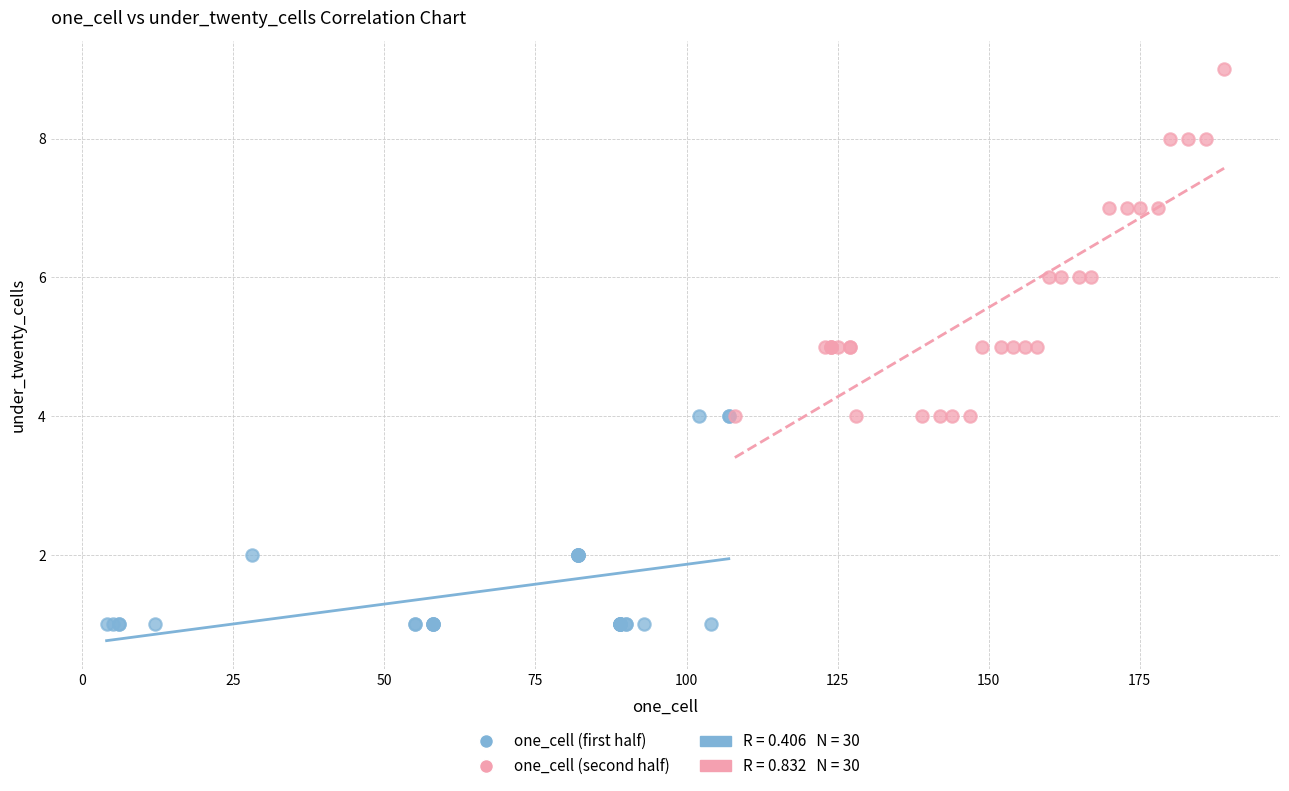

Which series contains the highest Y value?

one_cell (second half)